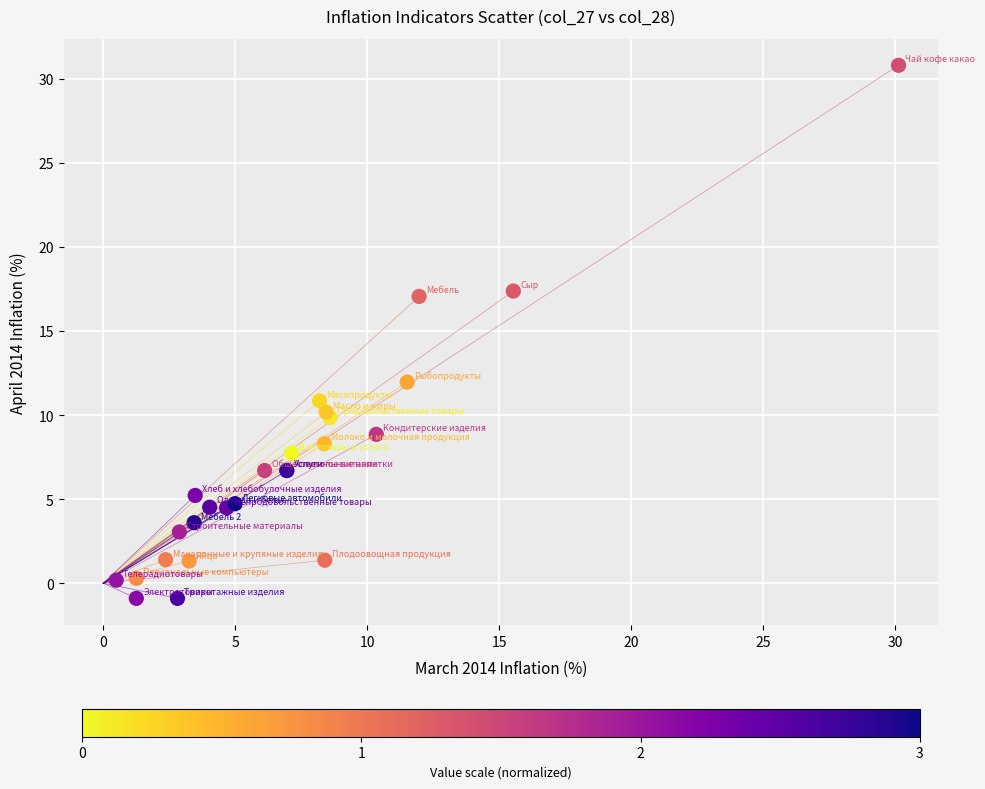

What Y value in the scatter plot is closest to 14?

12.0